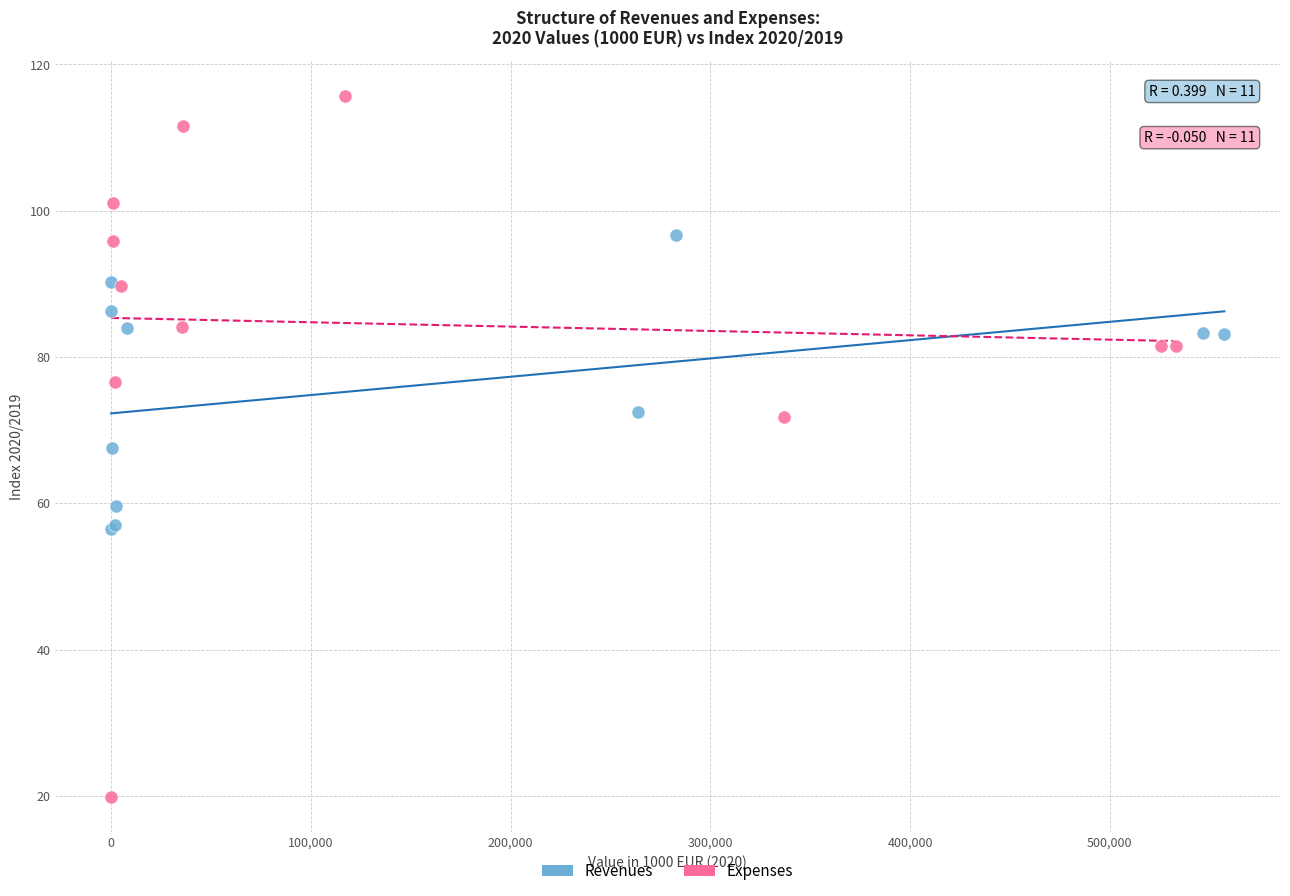

What are all the series names shown in the legend?

Revenues, Expenses